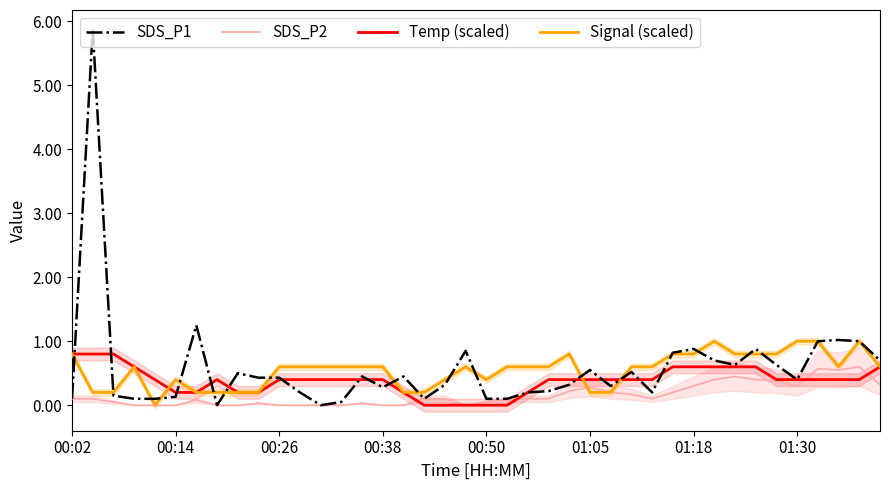

True or false: SDS_P1 has a value of 0.1 at 00:14.

True